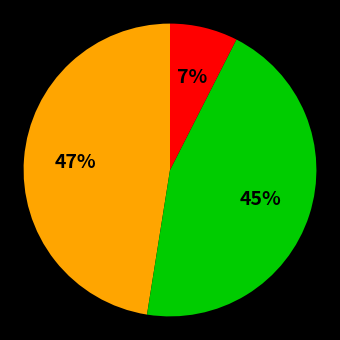

Is there a majority slice in this chart?

No